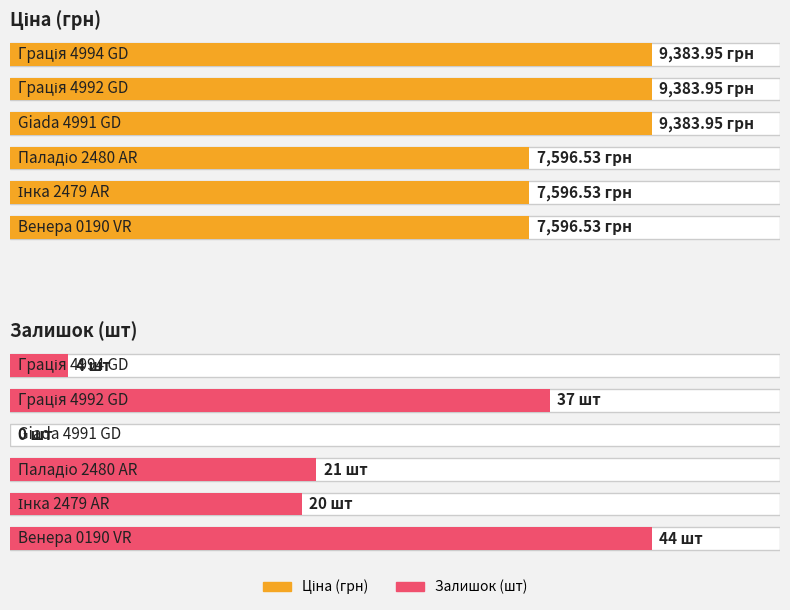

What is the maximum value for Залишок?

44.0